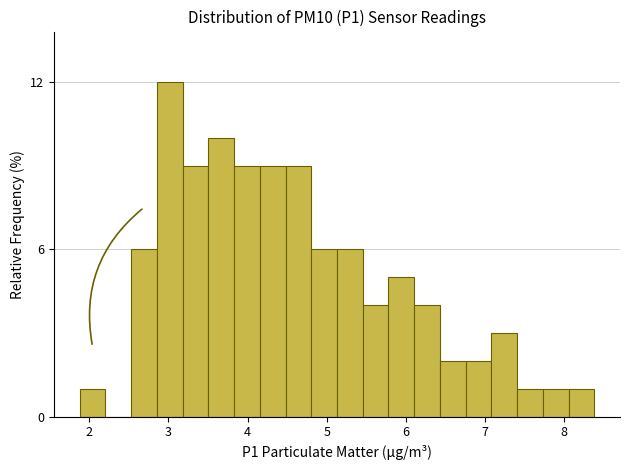

Around what value on the x-axis is the tallest bar? Give the approximate position of its centre, as read against the axis.

3.0